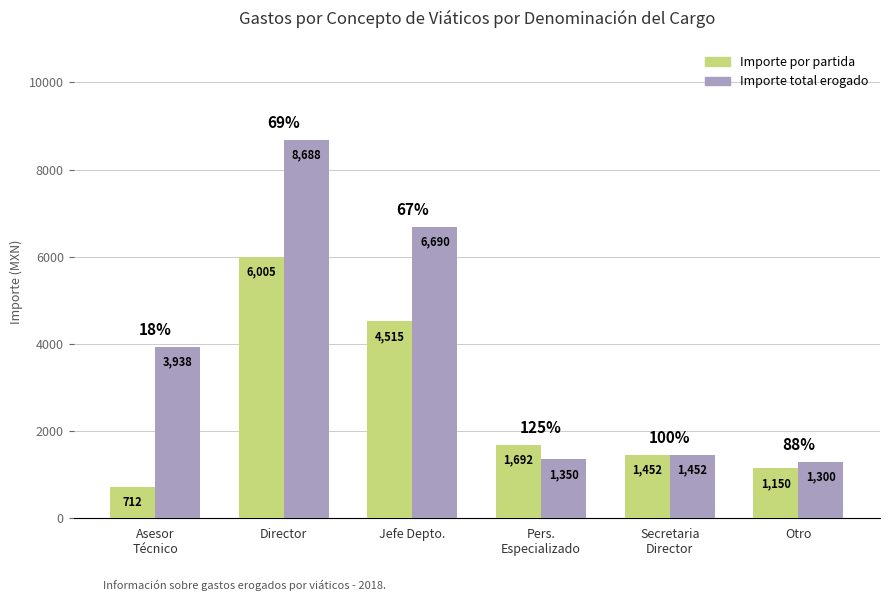

What is the label of the 1st bar from the right?

Otro